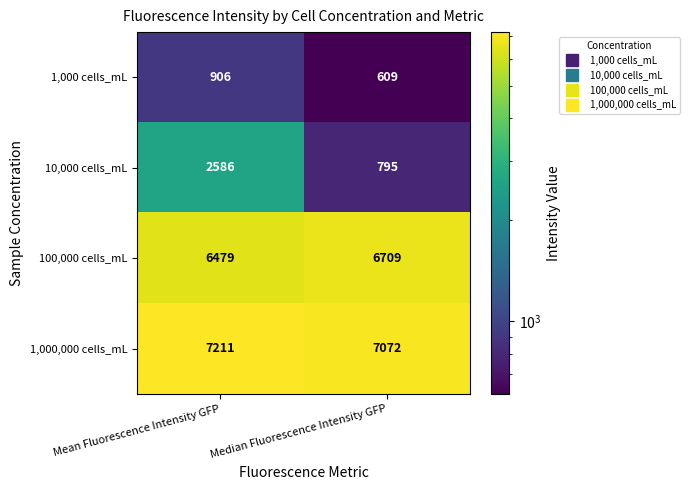

Reading left to right, extract all data points from this chart.

1,000 cells_mL: Mean Fluorescence Intensity GFP=906	Median Fluorescence Intensity GFP=609
10,000 cells_mL: Mean Fluorescence Intensity GFP=2586	Median Fluorescence Intensity GFP=795
100,000 cells_mL: Mean Fluorescence Intensity GFP=6479	Median Fluorescence Intensity GFP=6709
1,000,000 cells_mL: Mean Fluorescence Intensity GFP=7211	Median Fluorescence Intensity GFP=7072